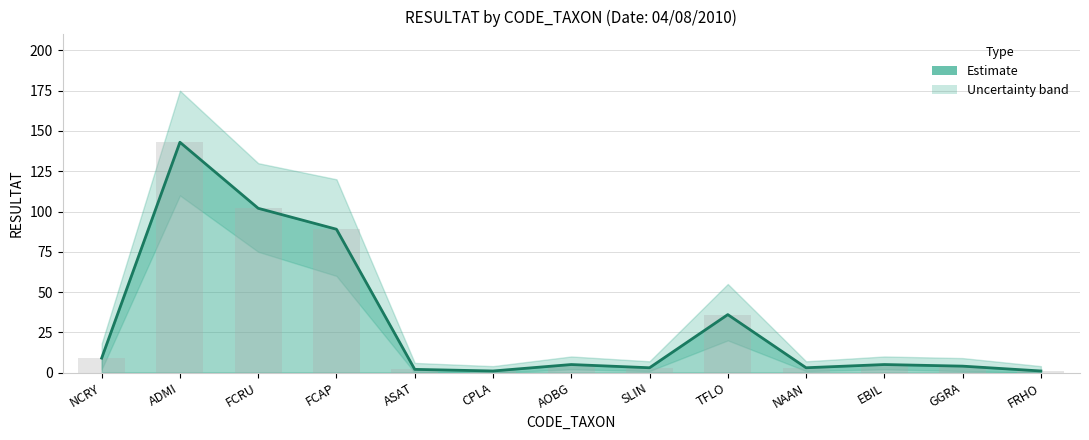

Which category has the highest value across all series?

ADMI